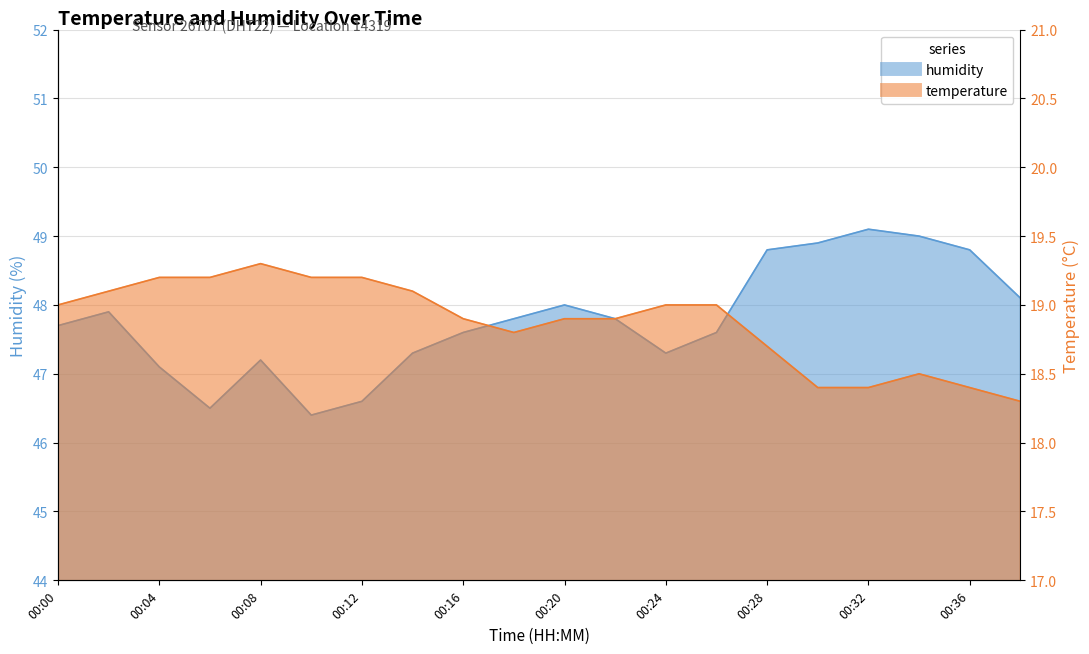

True or false: temperature and humidity cross at least once.

False